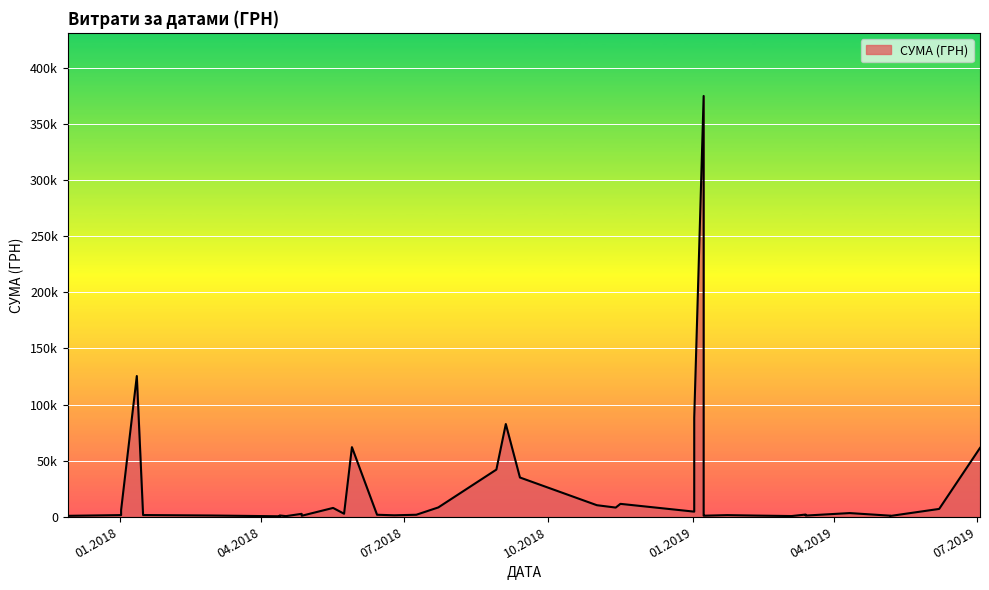

What is the ratio of the value at 29.05.2018 to the value at 11.02.2019?

59.0